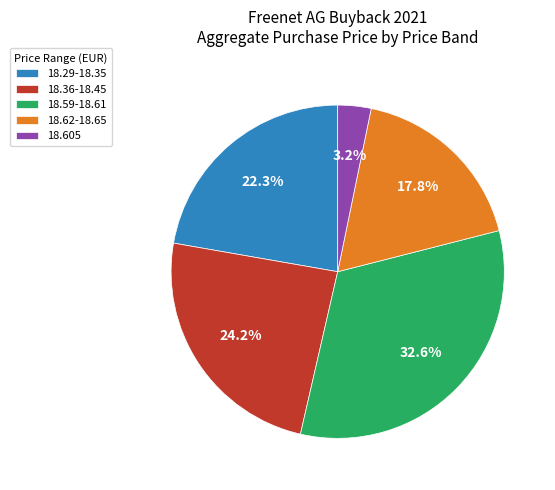

What portion of the pie excludes 18.29-18.35?

77.7%